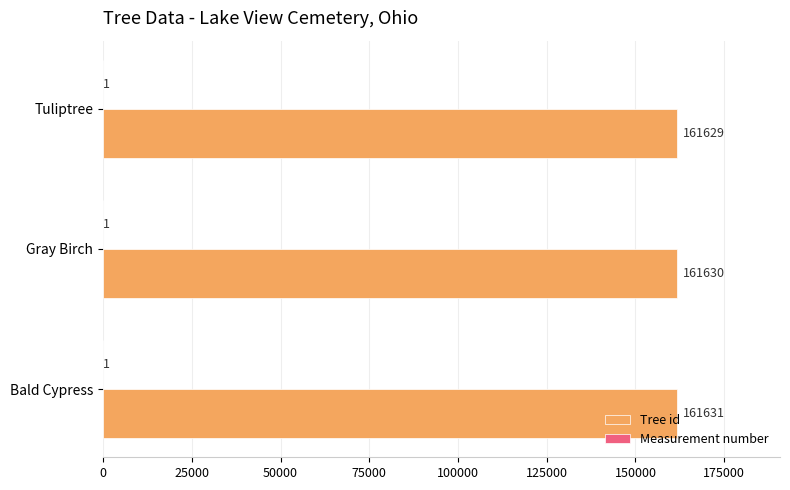

What is the maximum value for Tree id?

161631